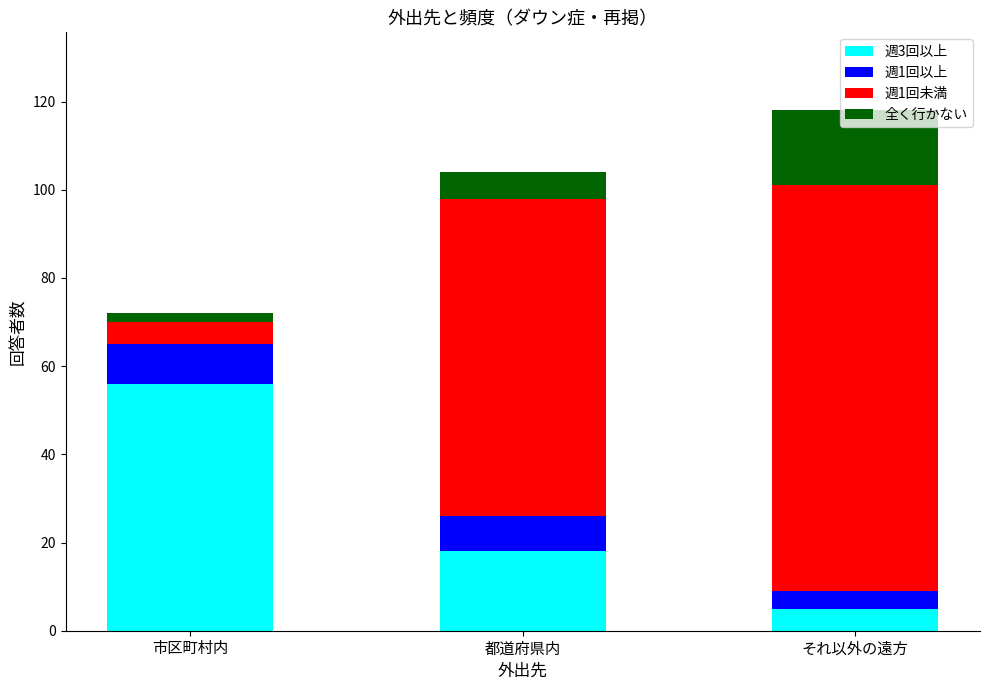

Which category has the highest value in the 週3回以上 series?

市区町村内